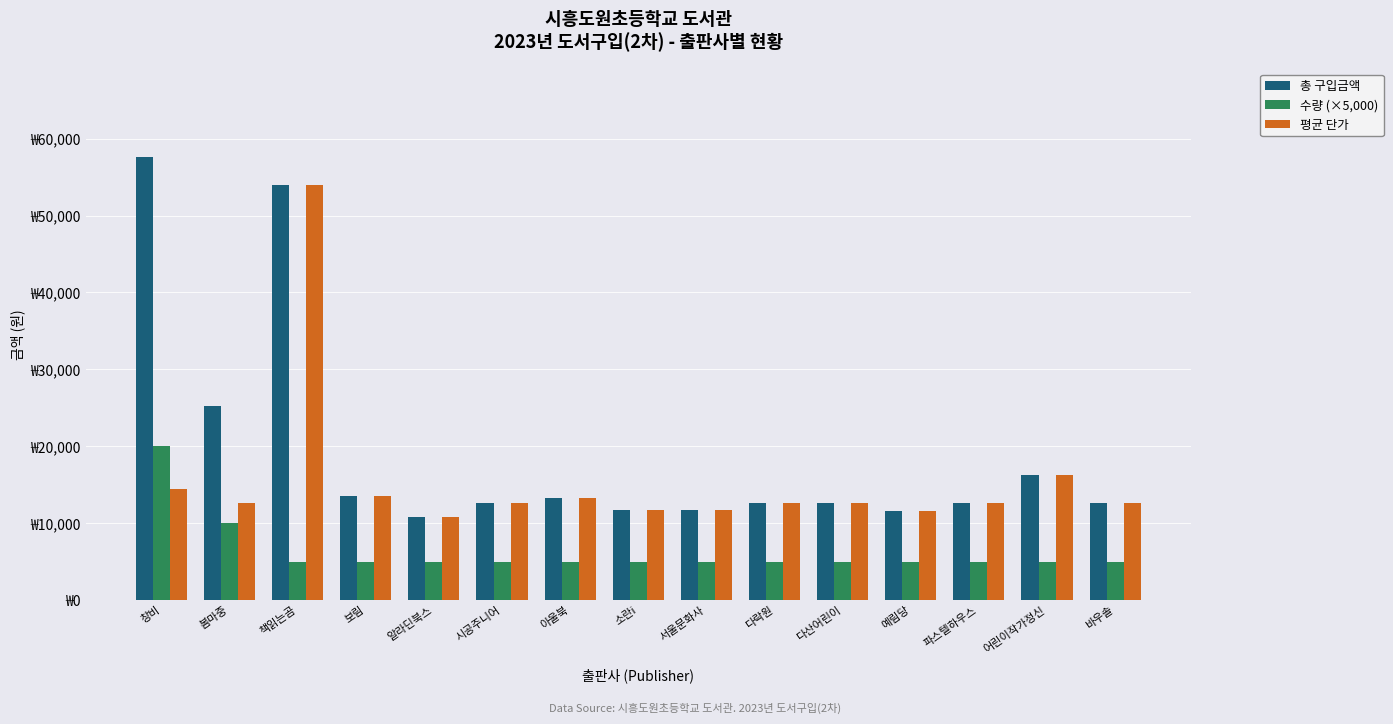

At which label does 총 구입금액 first exceed 12600?

창비